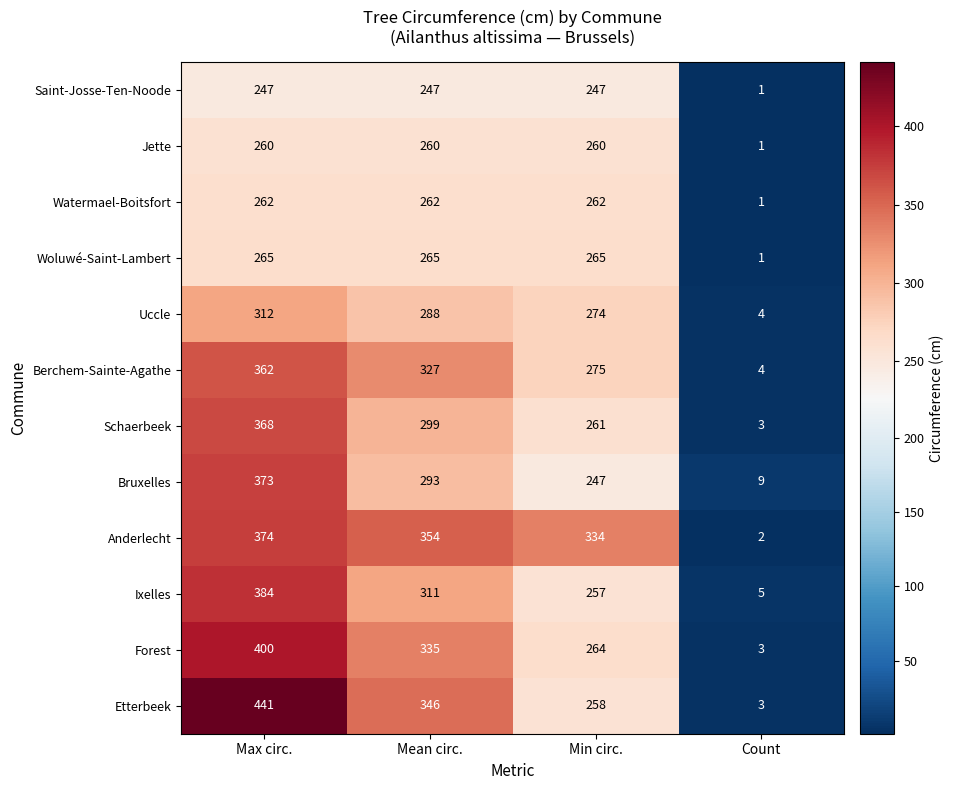

Which category has the lowest value in the Watermael-Boitsfort series?

Count